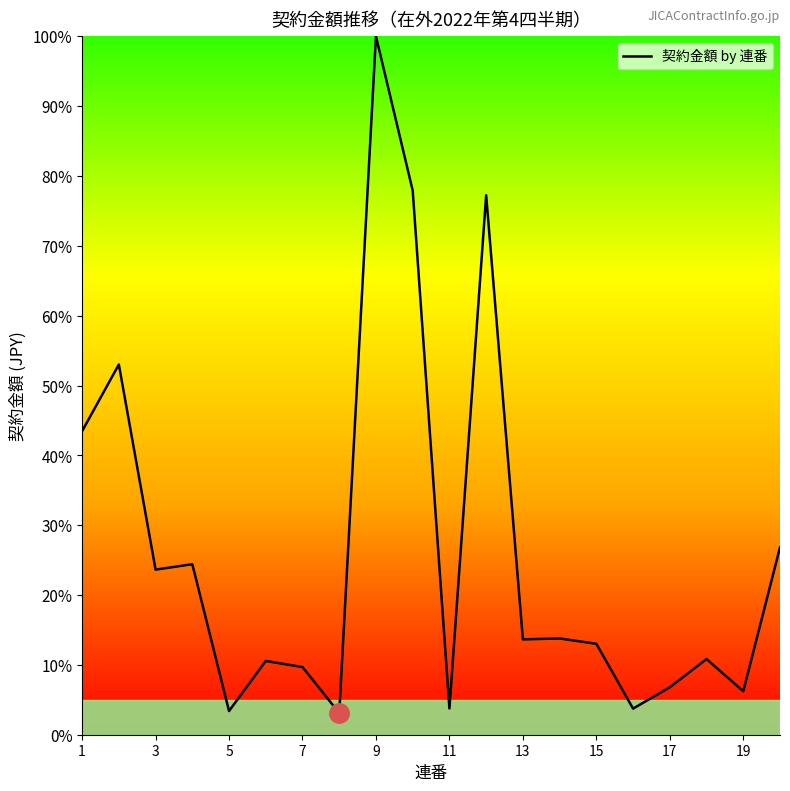

What is the greatest value displayed?

100.0